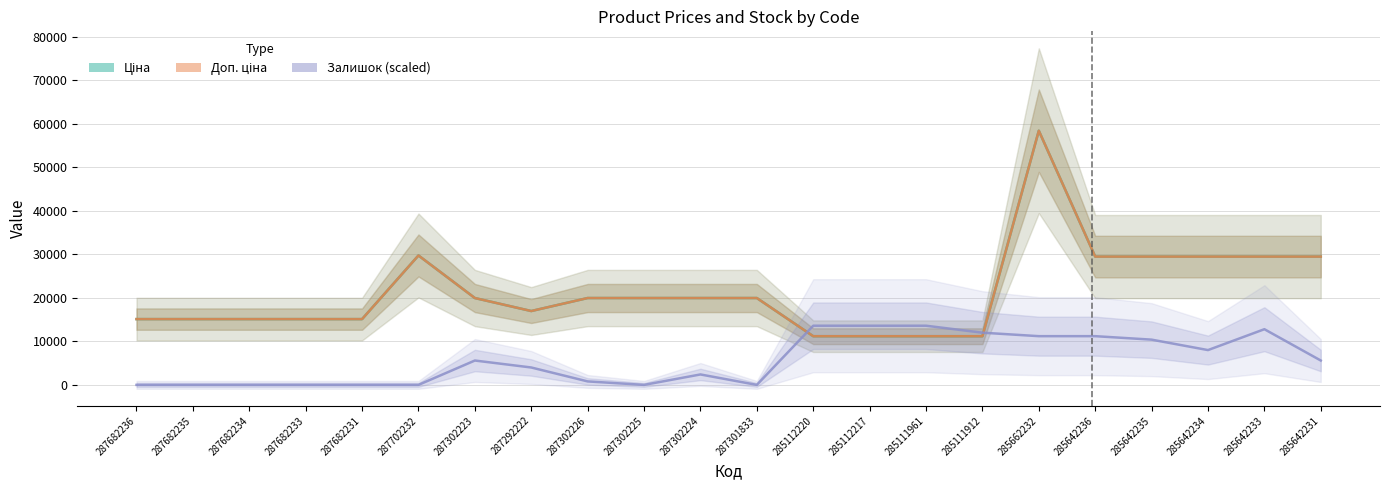

What is the sum of the Залишок (scaled) values at 287302223 and 285112220?

19200.0